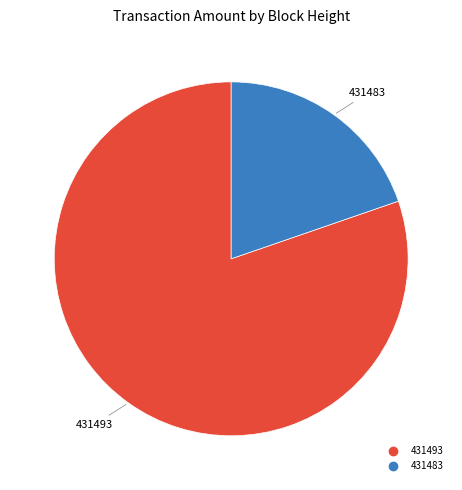

Is there any slice that represents more than half of the pie?

Yes